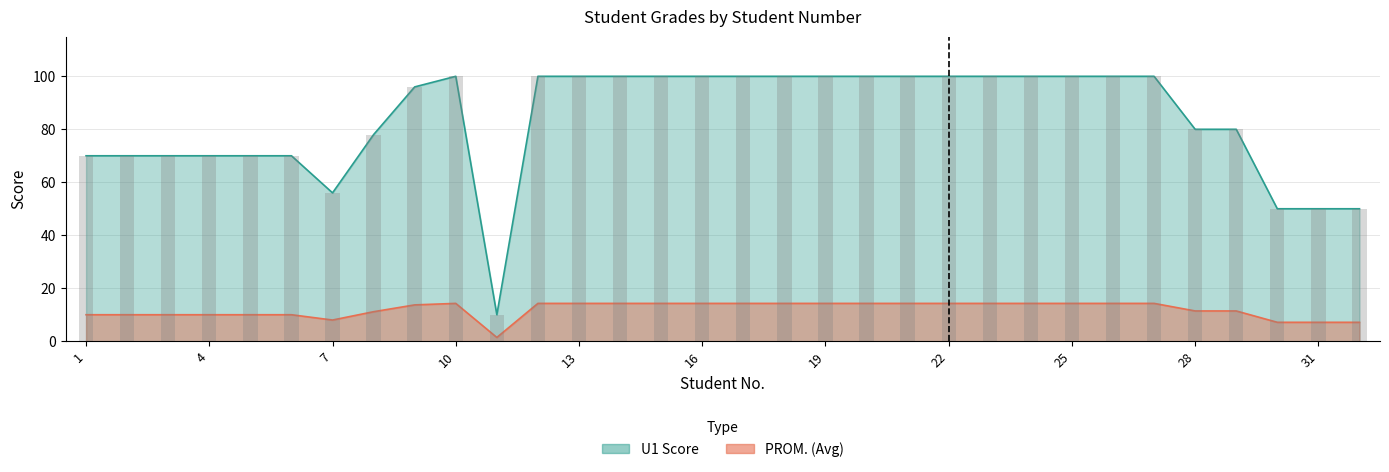

Which series has the widest spread of values?

U1